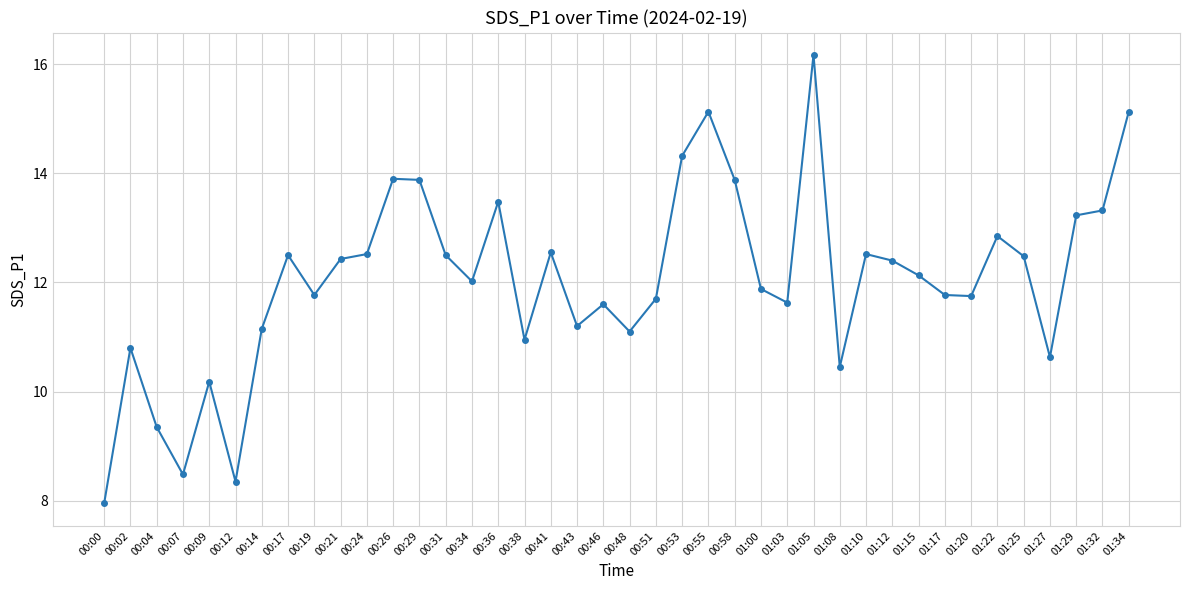

How many points are higher than both their immediate neighbors (excluding endpoints)?

11